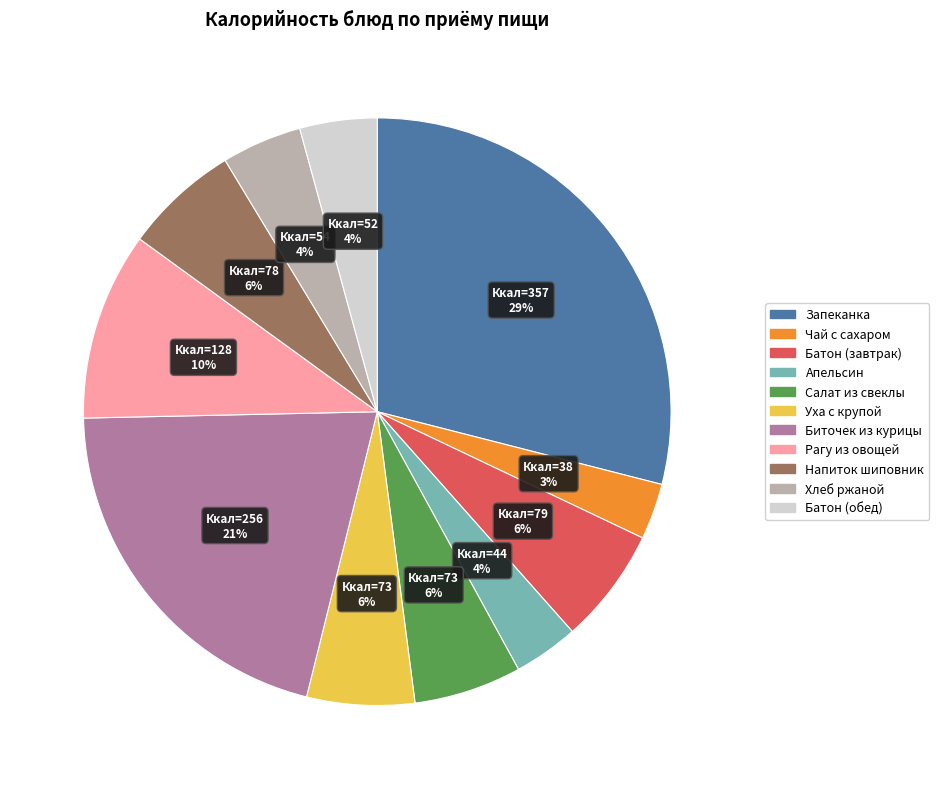

To the nearest percent, what portion does Уха с крупой represent?

6%